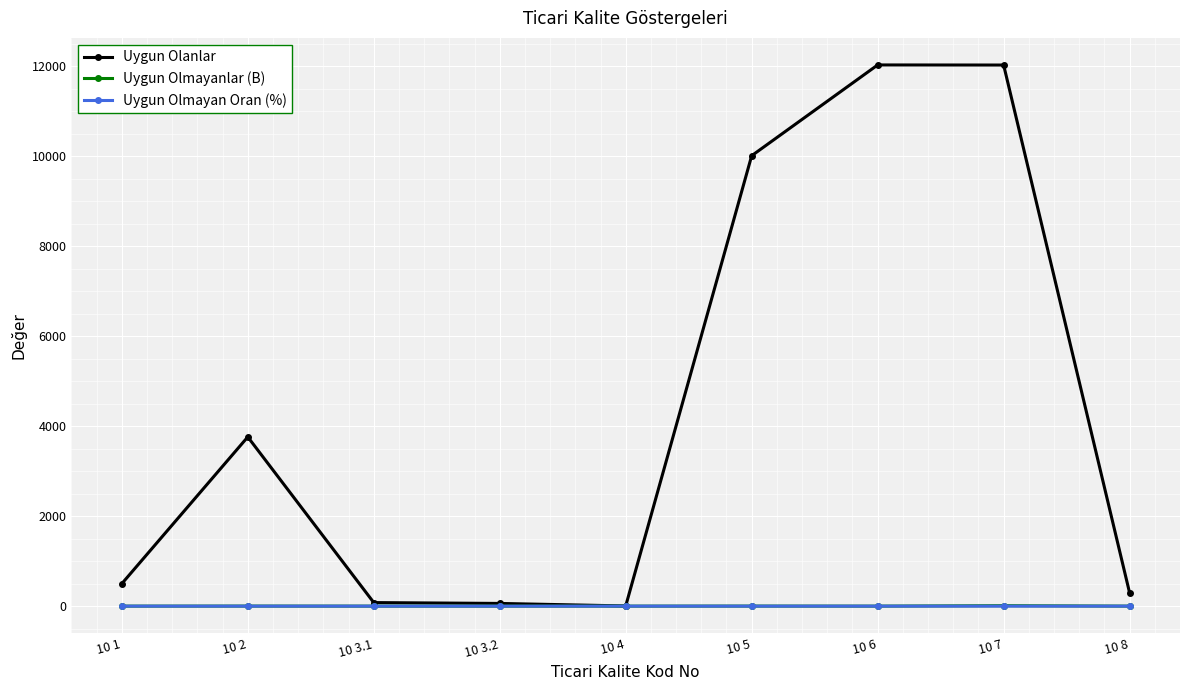

What is the spread (max minus min) of values at 10 1?

499.0